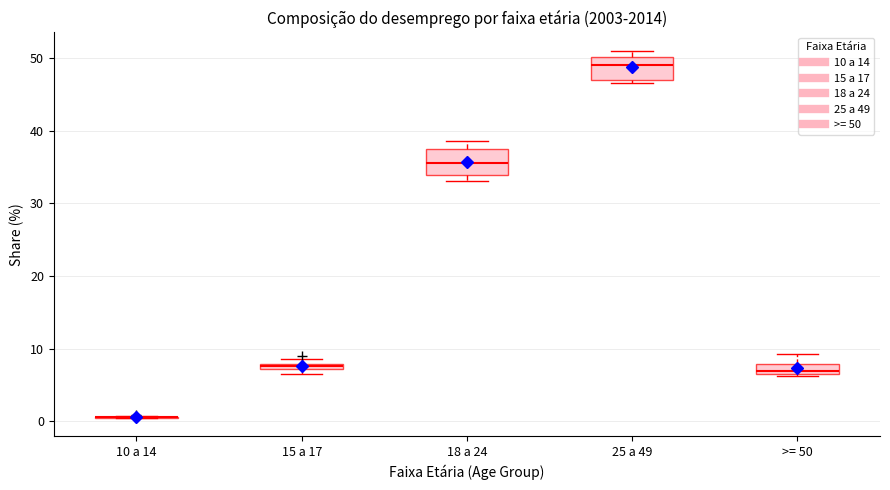

Where is the lower edge of the box for 15 a 17 on the y-axis? The values are not printed on the chart, so give them approximately, as read against the axis.

7